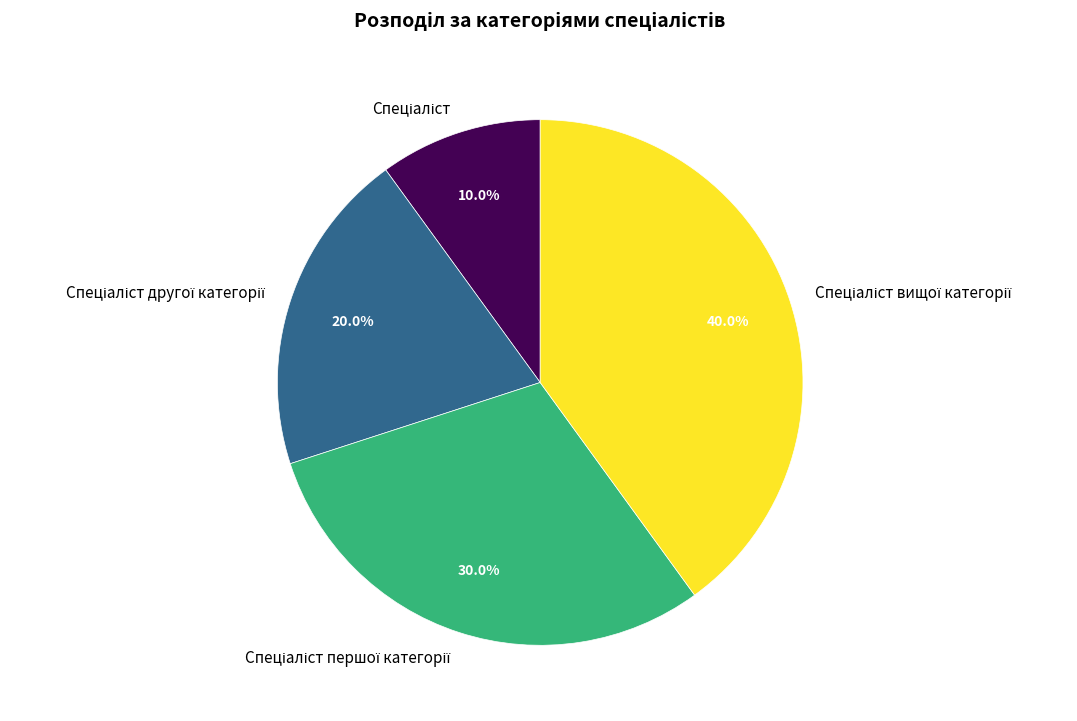

Is there a majority slice in this chart?

No